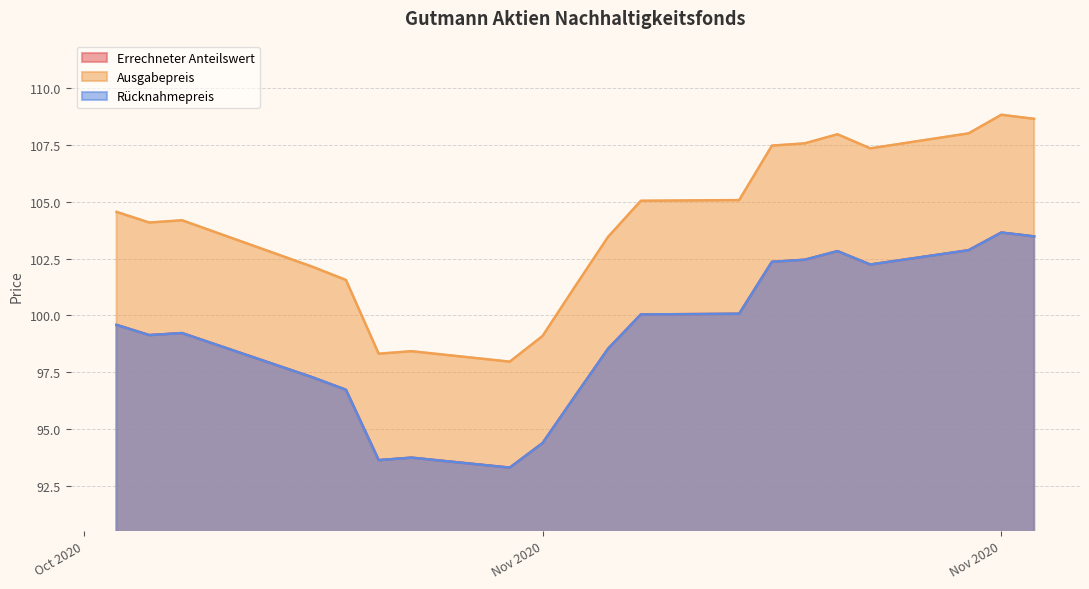

True or false: Rücknahmepreis has more than 2 points higher than both neighbors.

True